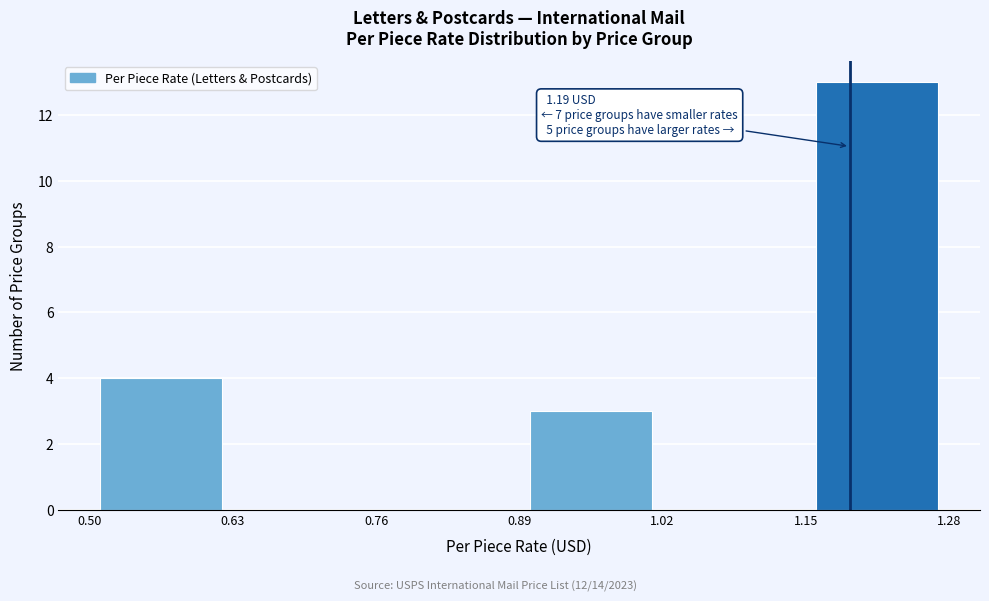

Over which range of the x-axis is the bar tallest?

1.15 to 1.28